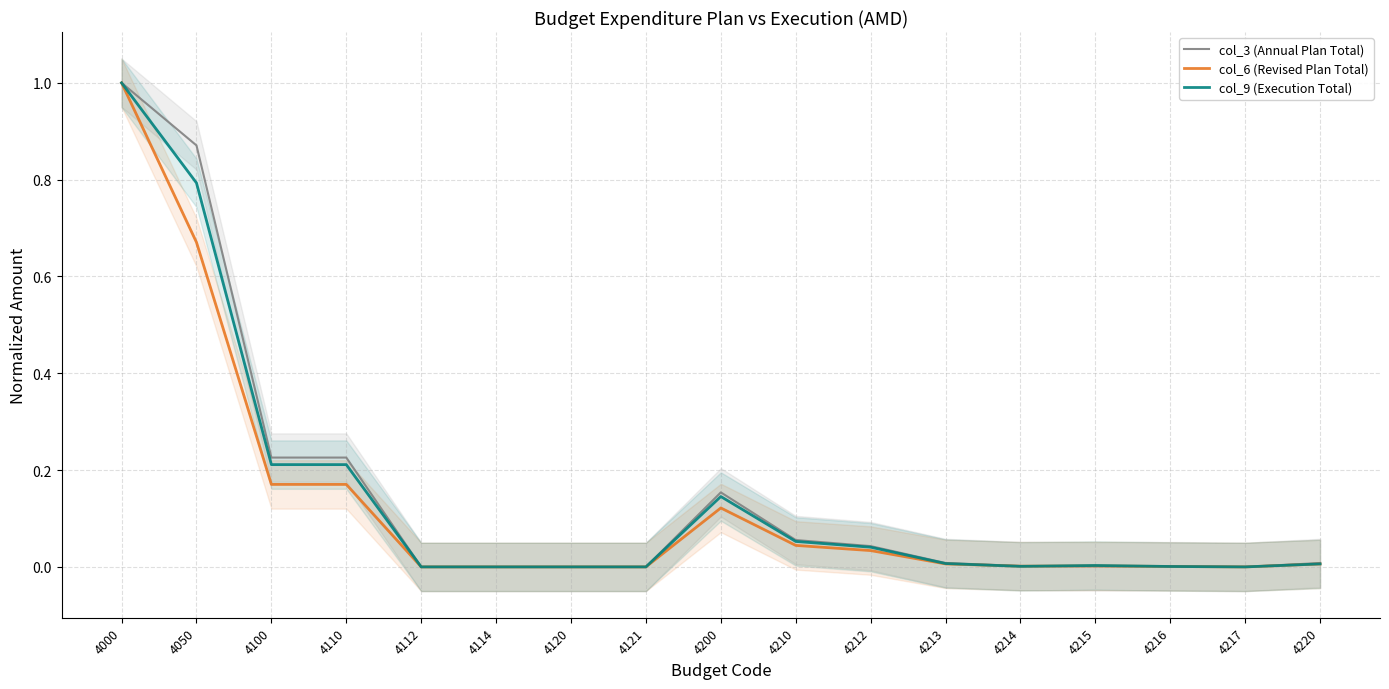

Rank the series by their maximum value, from highest to lowest.

col_3 (Annual Plan Total), col_6 (Revised Plan Total), col_9 (Execution Total)